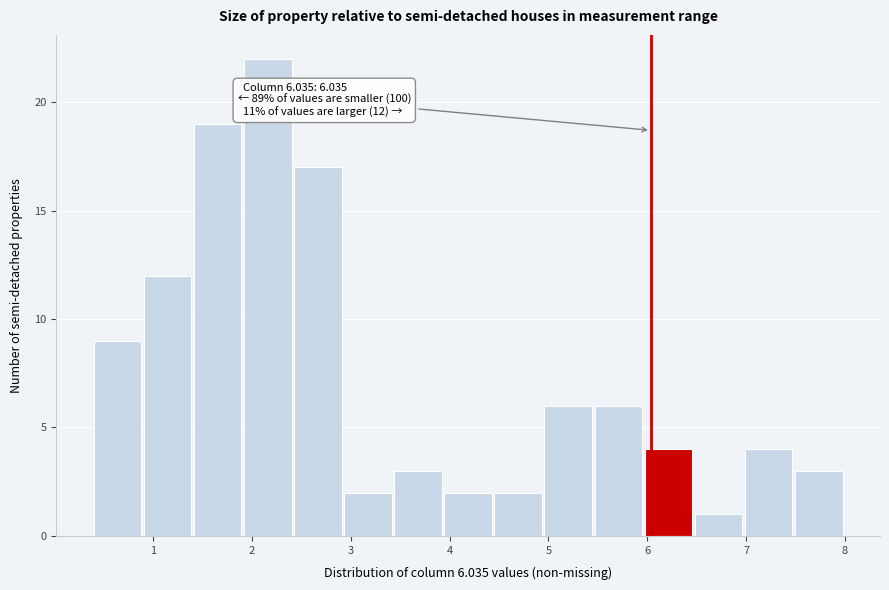

Over which range of the x-axis is the bar tallest?

1.9 to 2.4